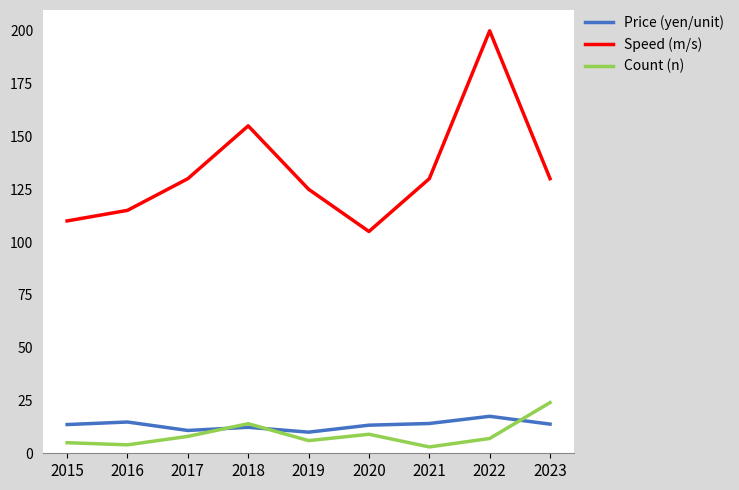

Which series has the largest range (max minus min)?

Speed (m/s)